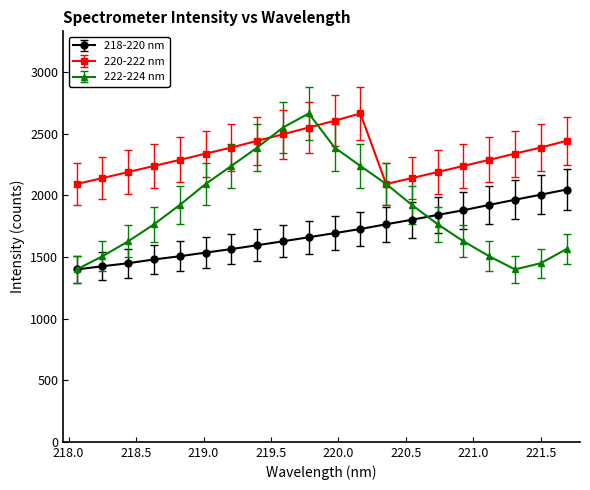

What is the maximum value for 218-220 nm?

2047.3